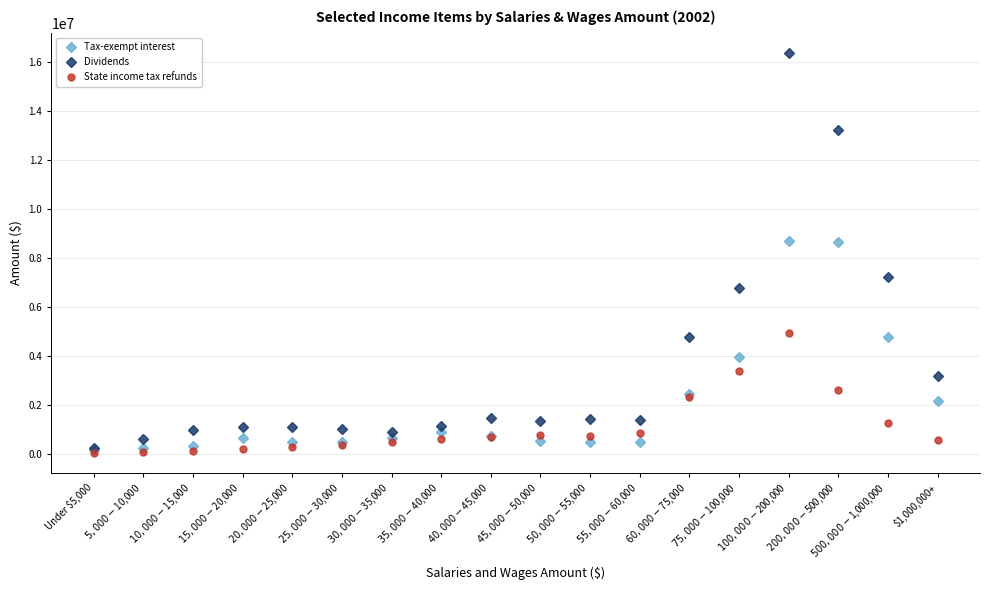

Rank the series by their average value, from lowest to highest.

State income tax refunds, Tax-exempt interest, Dividends